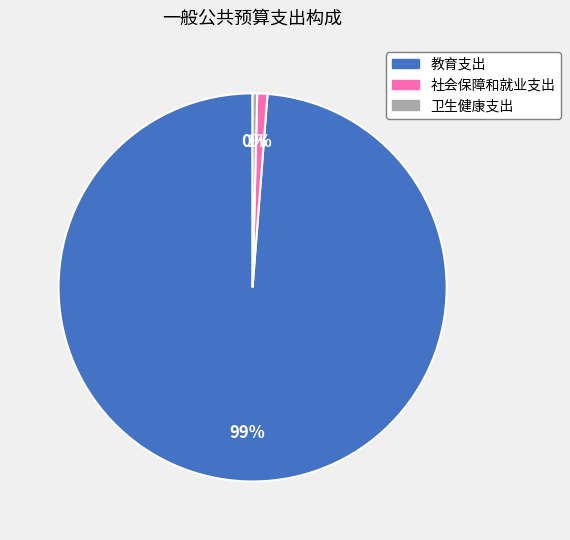

Combined, do 教育支出 and 卫生健康支出 account for over 50%?

Yes